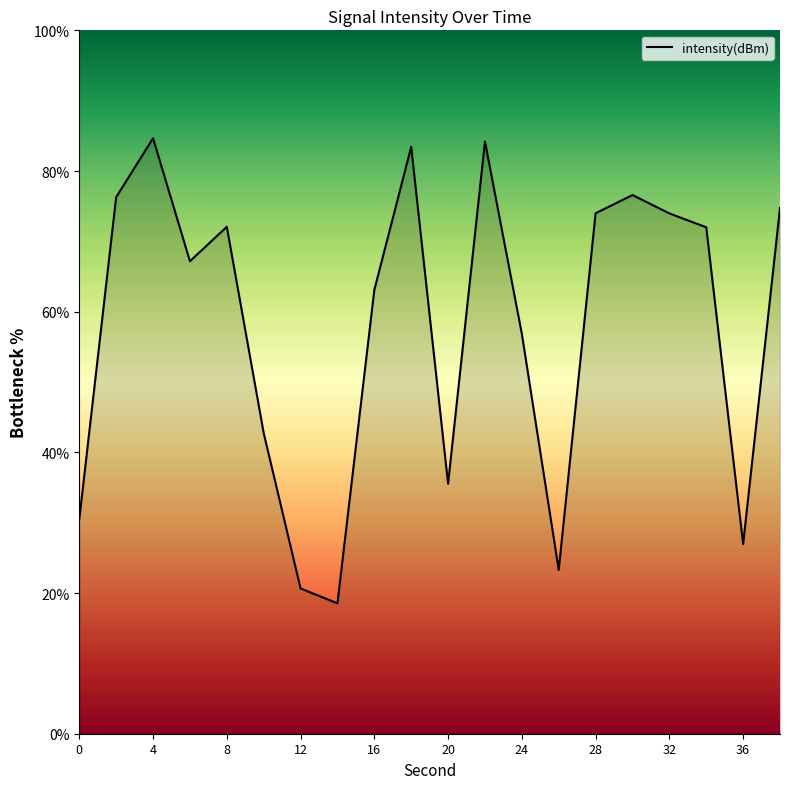

What is the sum of all values?

1157.2